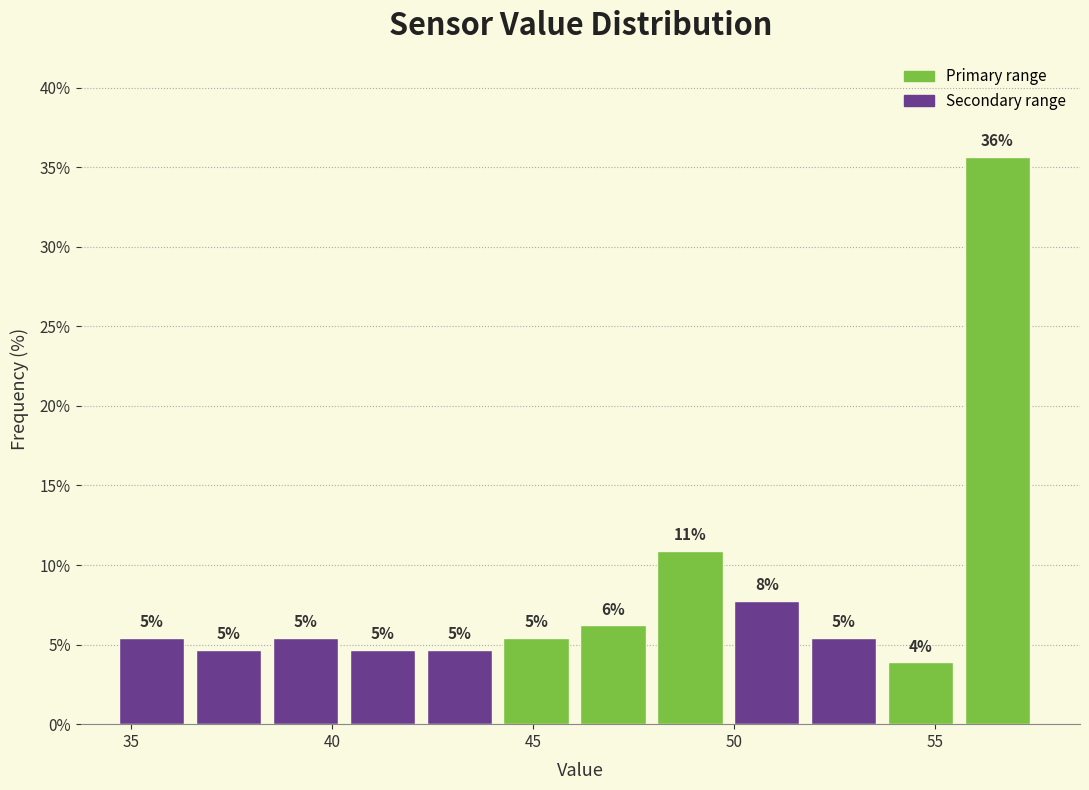

Read against the x-axis, roughly where is the centre of the tallest bar?

56.5